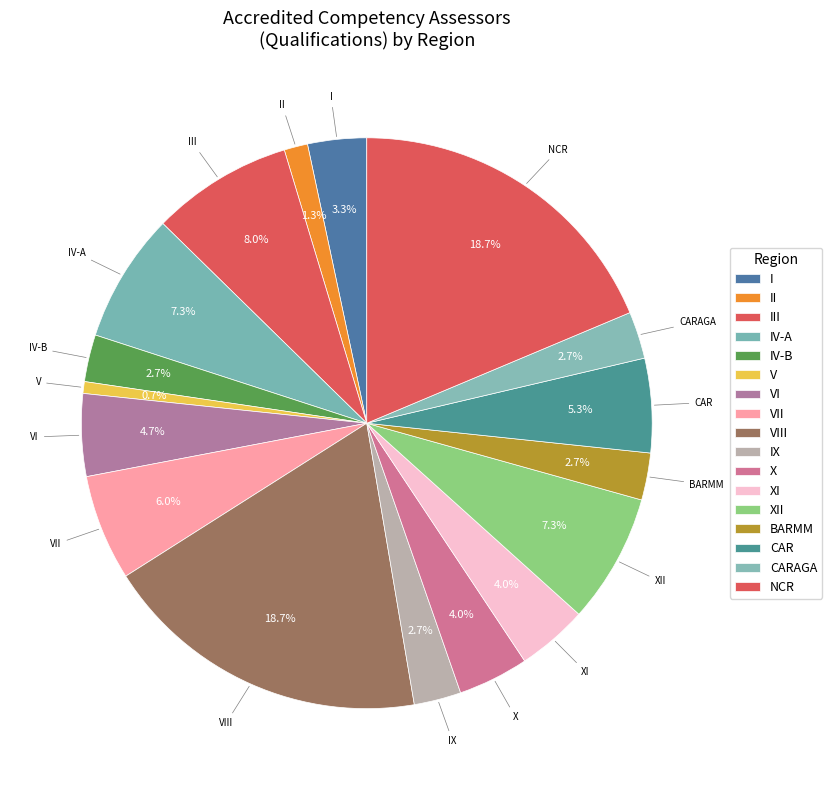

Which category has the smallest portion of the pie?

V